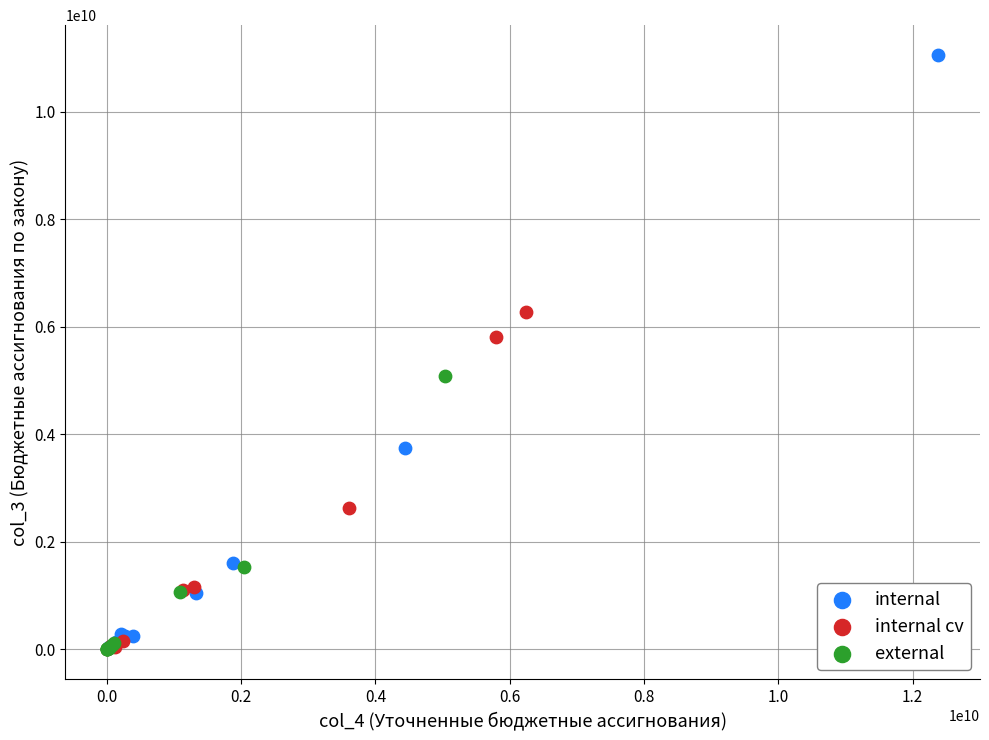

Which series contains the highest Y value?

internal